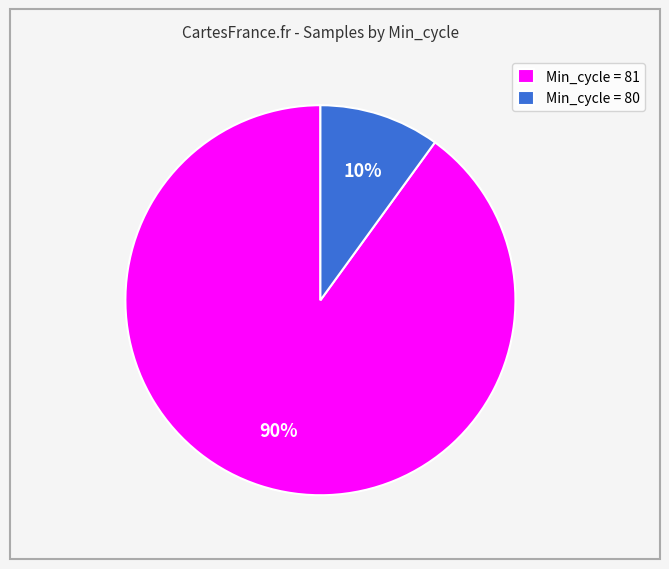

True or false: Min_cycle = 81 accounts for 90% of the total.

True